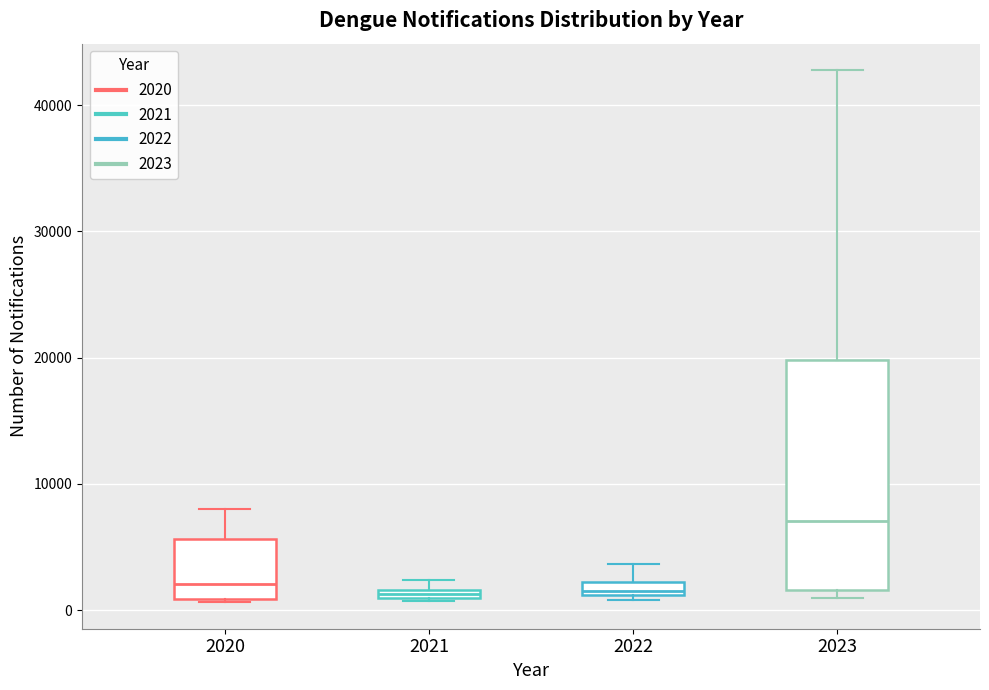

Where does the median line of the box at x = 2020 sit on the y-axis? The values are not printed on the chart, so give them approximately, as read against the axis.

2000